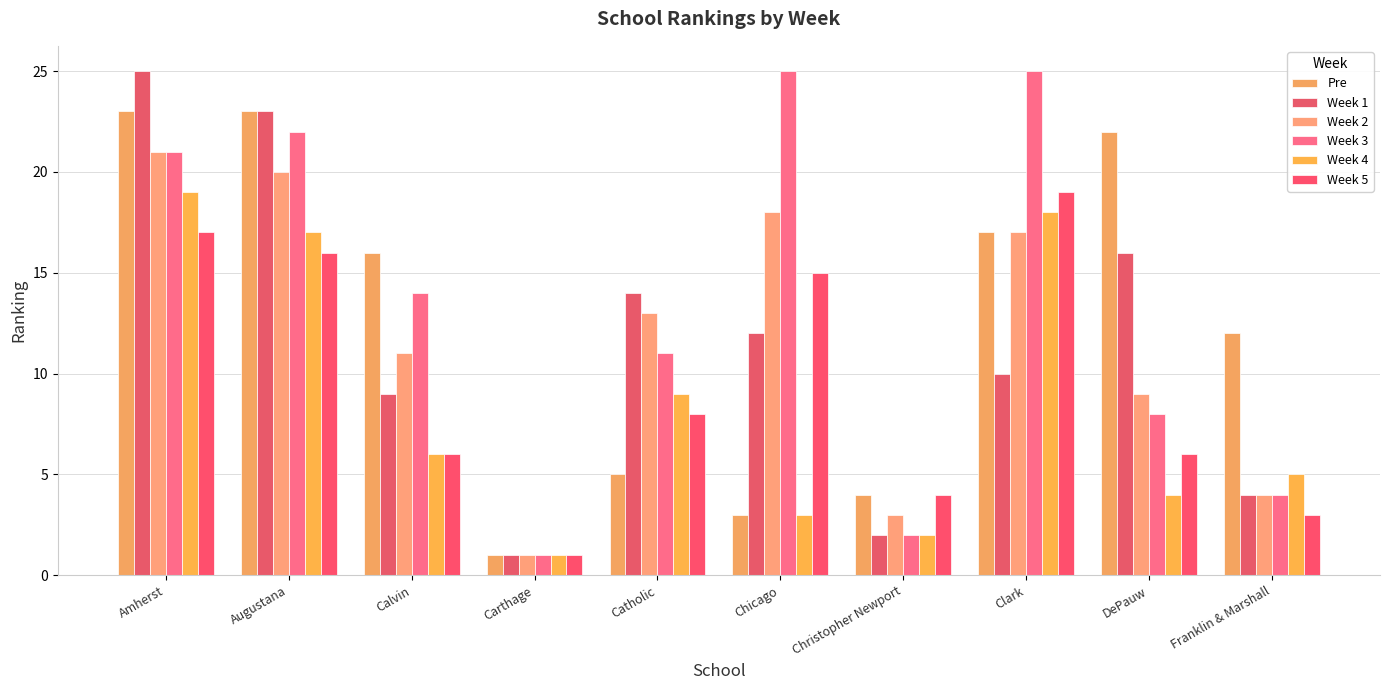

List the labels in order of Week 4 value, smallest first.

Carthage, Christopher Newport, Chicago, DePauw, Franklin & Marshall, Calvin, Catholic, Augustana, Clark, Amherst